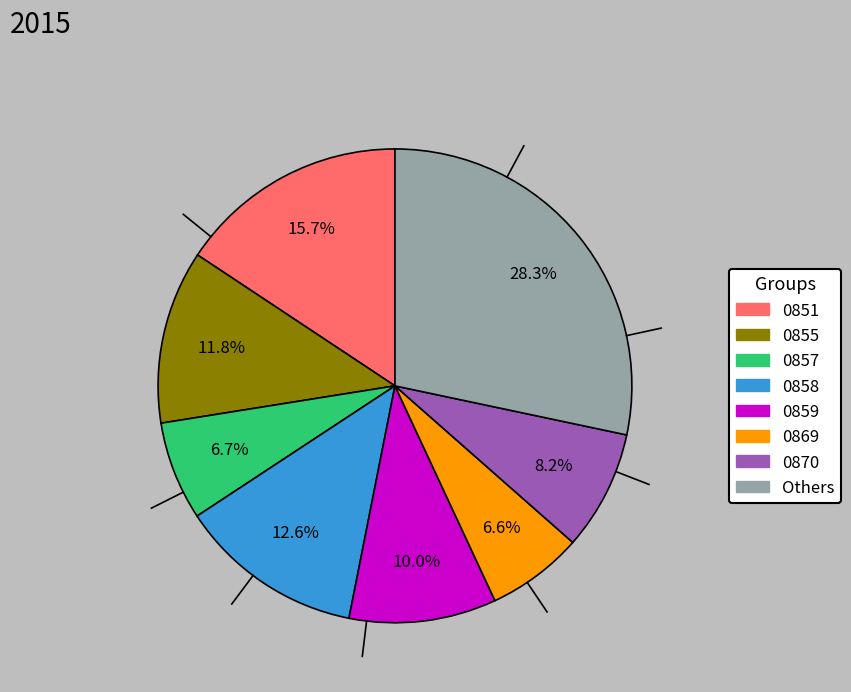

Is there a majority slice in this chart?

No